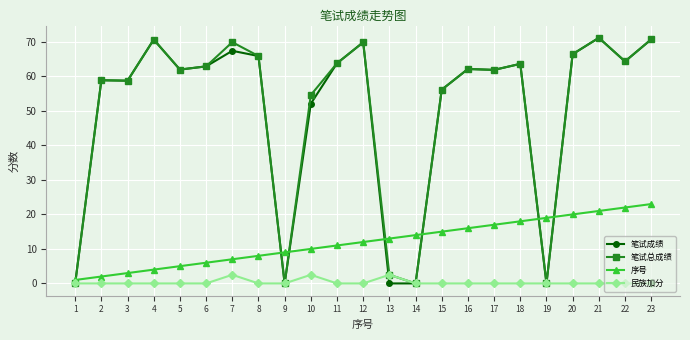

What is the sum of the 笔试总成绩 values at 23 and 17?

132.6